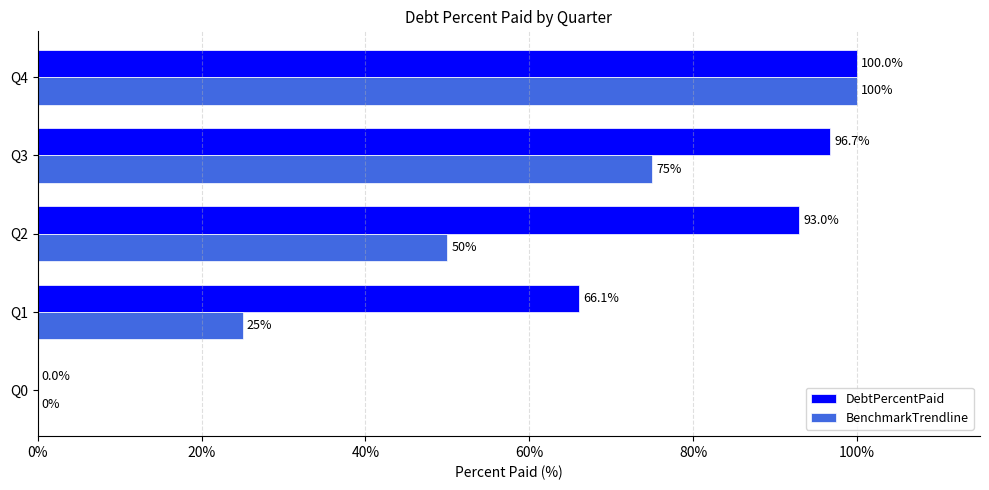

What is the sum of the BenchmarkTrendline values at Q3 and Q0?

75.0